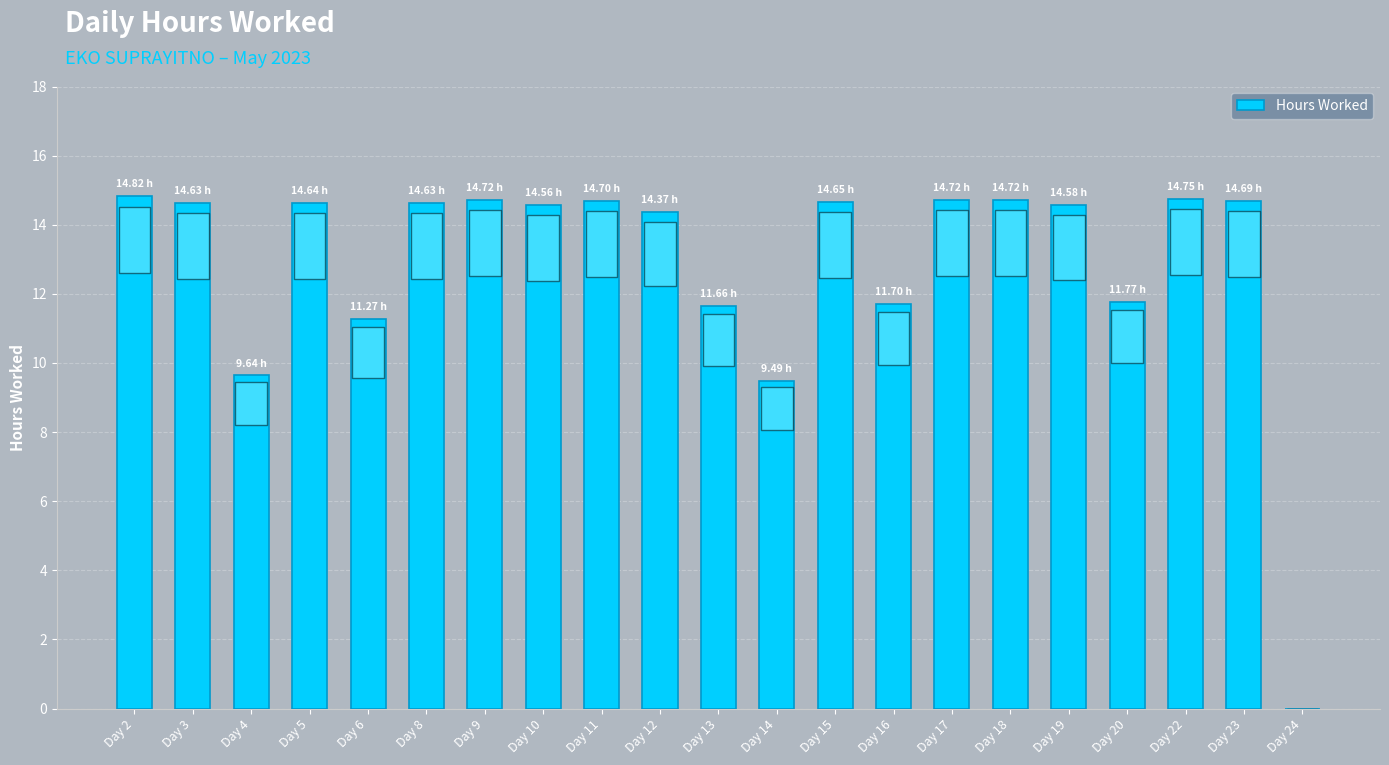

What is the sum of the values at Day 19 and Day 2?

29.4